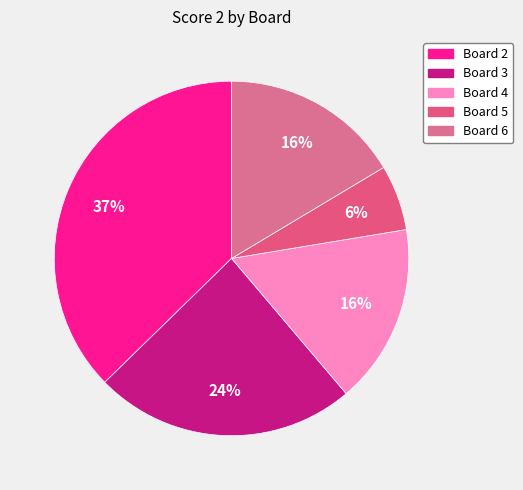

Which slice is the largest?

Board 2